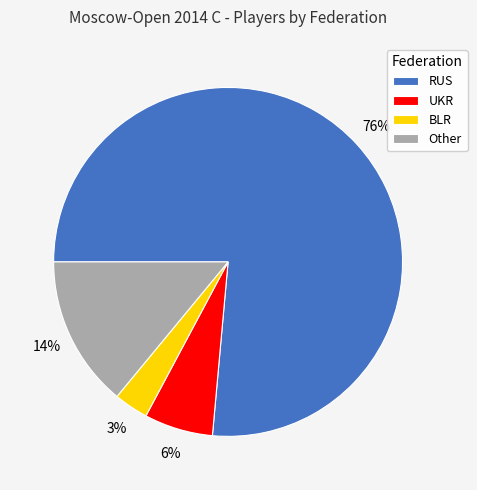

Combined, do Other and UKR account for over 50%?

No